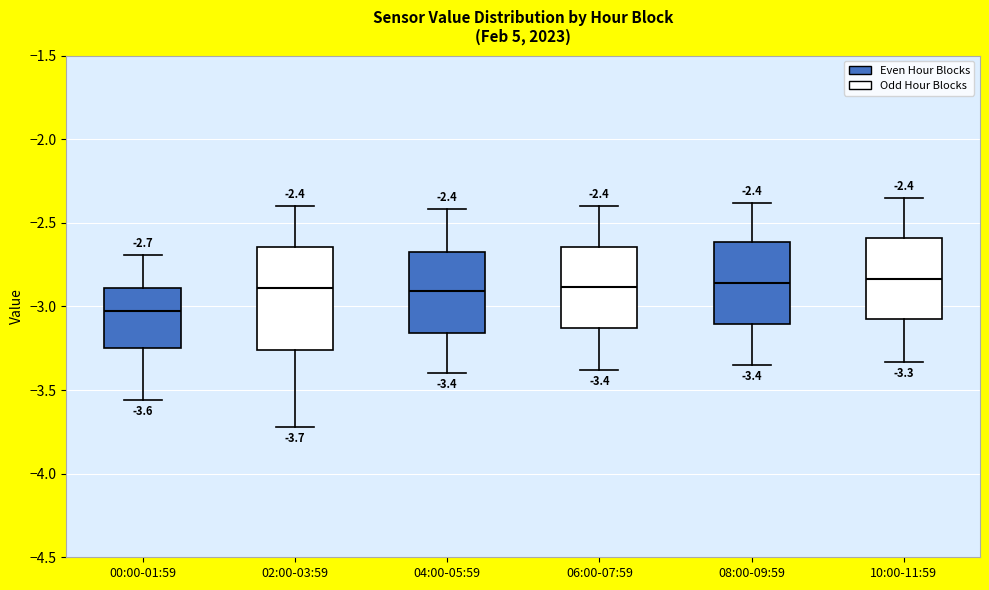

Comparing the boxes themselves (not the whiskers), which one is the tallest?

02:00-03:59